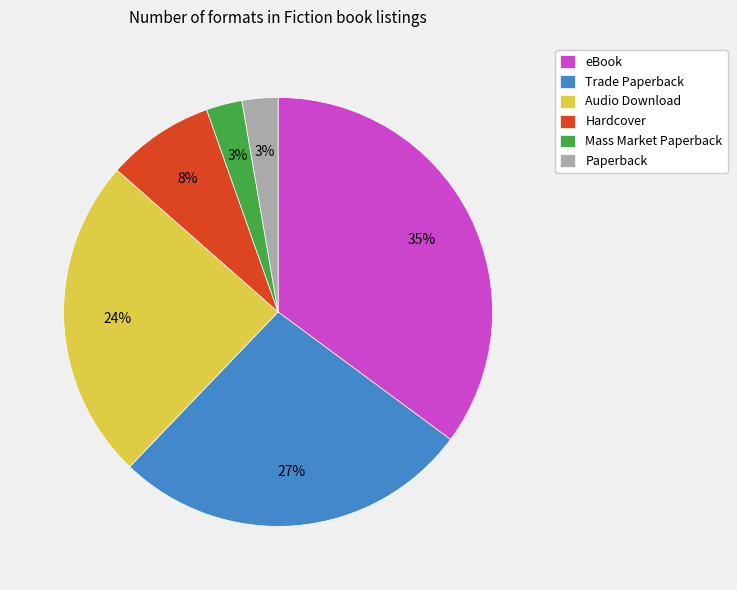

To the nearest percent, what portion does Hardcover represent?

8%